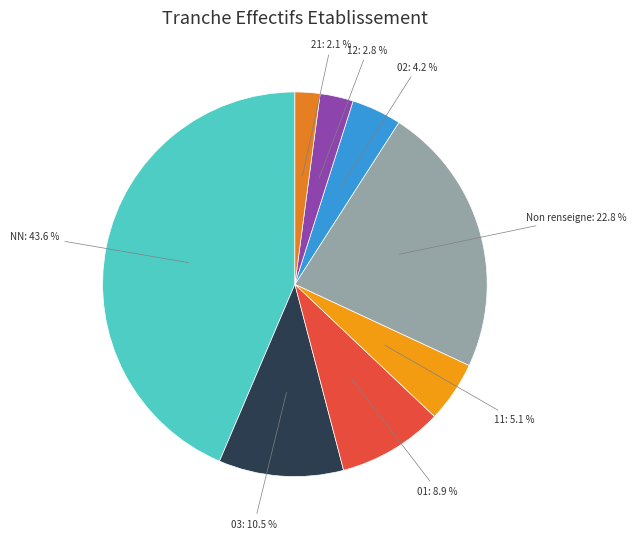

To the nearest percent, what is the average slice percentage?

12%